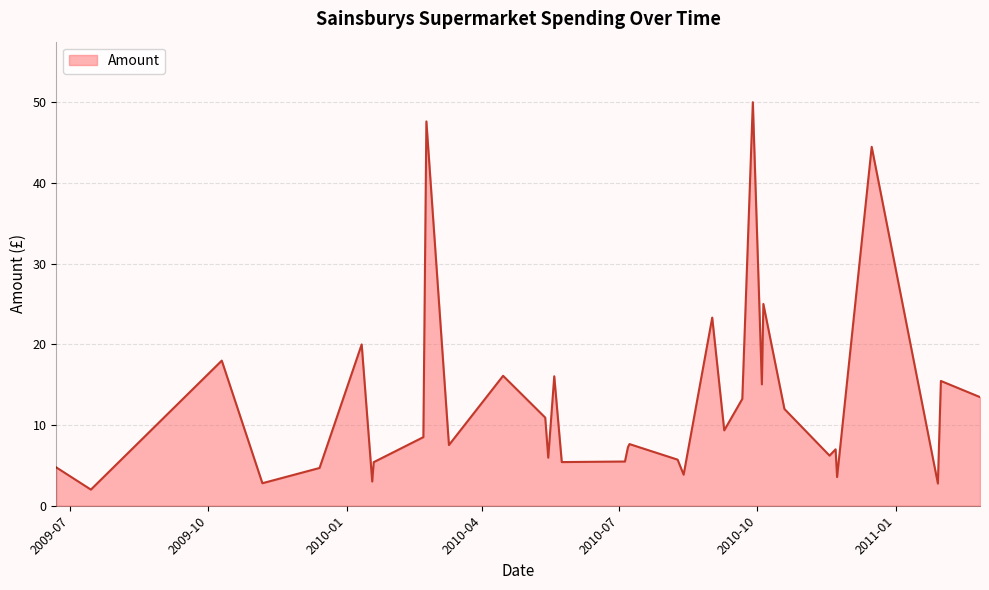

What is the ratio of the value at 2010-03-10 to the value at 2010-05-19?

0.5